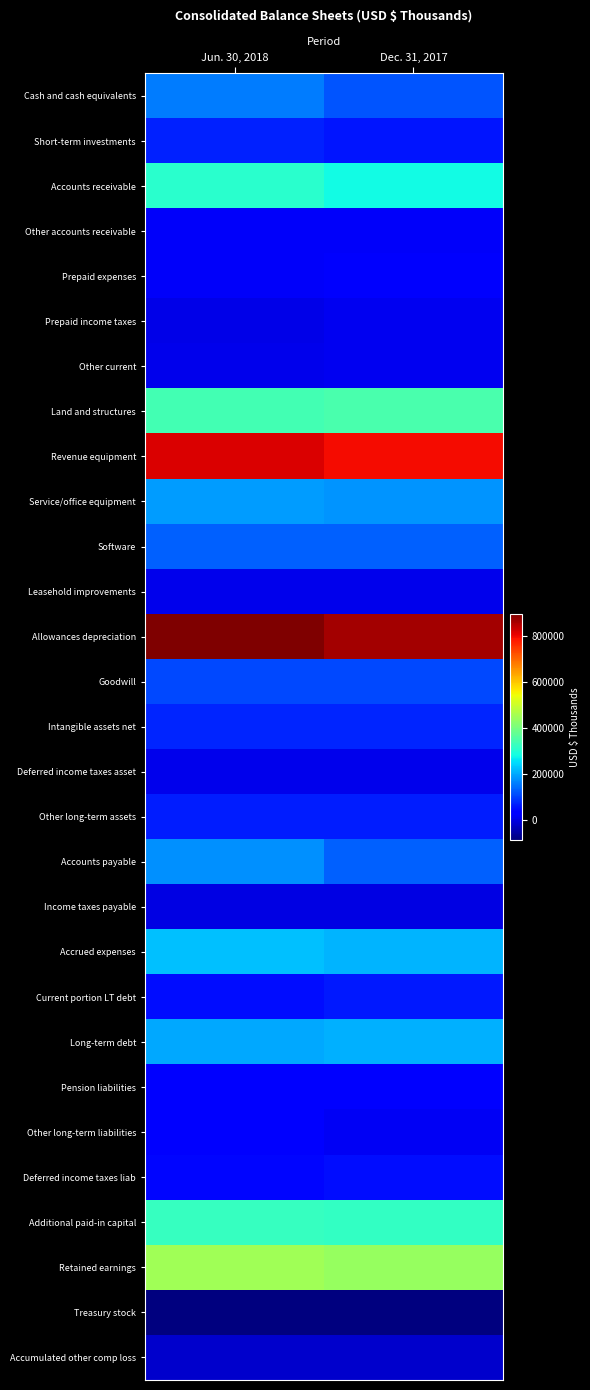

Reading left to right, transcribe all the data shown in this chart.

Cash and cash equivalents: Jun. 30, 2018=159307	Dec. 31, 2017=120772
Short-term investments: Jun. 30, 2018=68013	Dec. 31, 2017=56401
Accounts receivable: Jun. 30, 2018=309112	Dec. 31, 2017=279074
Other accounts receivable: Jun. 30, 2018=19548	Dec. 31, 2017=19491
Prepaid expenses: Jun. 30, 2018=19912	Dec. 31, 2017=22183
Prepaid income taxes: Jun. 30, 2018=4665	Dec. 31, 2017=12296
Other current: Jun. 30, 2018=9509	Dec. 31, 2017=12132
Land and structures: Jun. 30, 2018=338902	Dec. 31, 2017=344224
Revenue equipment: Jun. 30, 2018=818674	Dec. 31, 2017=793523
Service/office equipment: Jun. 30, 2018=190109	Dec. 31, 2017=179950
Software: Jun. 30, 2018=131139	Dec. 31, 2017=129589
Leasehold improvements: Jun. 30, 2018=9131	Dec. 31, 2017=8888
Allowances depreciation: Jun. 30, 2018=896738	Dec. 31, 2017=865010
Goodwill: Jun. 30, 2018=108320	Dec. 31, 2017=108320
Intangible assets net: Jun. 30, 2018=71206	Dec. 31, 2017=73469
Deferred income taxes asset: Jun. 30, 2018=6226	Dec. 31, 2017=5965
Other long-term assets: Jun. 30, 2018=65261	Dec. 31, 2017=64374
Accounts payable: Jun. 30, 2018=176034	Dec. 31, 2017=129099
Income taxes payable: Jun. 30, 2018=511	Dec. 31, 2017=324
Accrued expenses: Jun. 30, 2018=221880	Dec. 31, 2017=211237
Current portion LT debt: Jun. 30, 2018=51562	Dec. 31, 2017=61930
Long-term debt: Jun. 30, 2018=198070	Dec. 31, 2017=206989
Pension liabilities: Jun. 30, 2018=36169	Dec. 31, 2017=39827
Other long-term liabilities: Jun. 30, 2018=38456	Dec. 31, 2017=15616
Deferred income taxes liab: Jun. 30, 2018=41099	Dec. 31, 2017=49157
Additional paid-in capital: Jun. 30, 2018=322895	Dec. 31, 2017=319436
Retained earnings: Jun. 30, 2018=449442	Dec. 31, 2017=438379
Treasury stock: Jun. 30, 2018=-86265	Dec. 31, 2017=-86064
Accumulated other comp loss: Jun. 30, 2018=-17842	Dec. 31, 2017=-20574